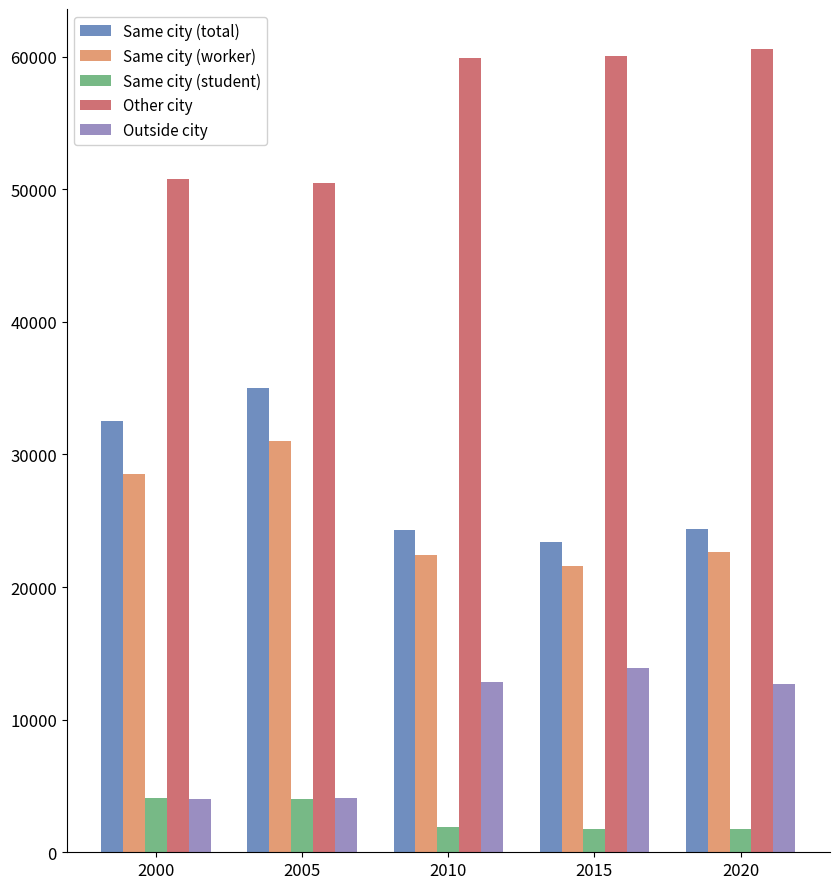

What is the difference between the Same city (student) values at 2020 and 2005?

2267